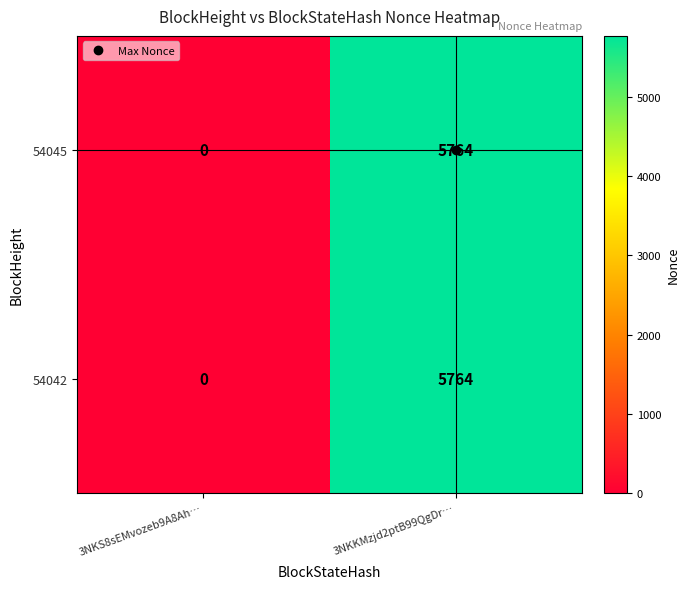

How many distinct data groups are displayed?

2